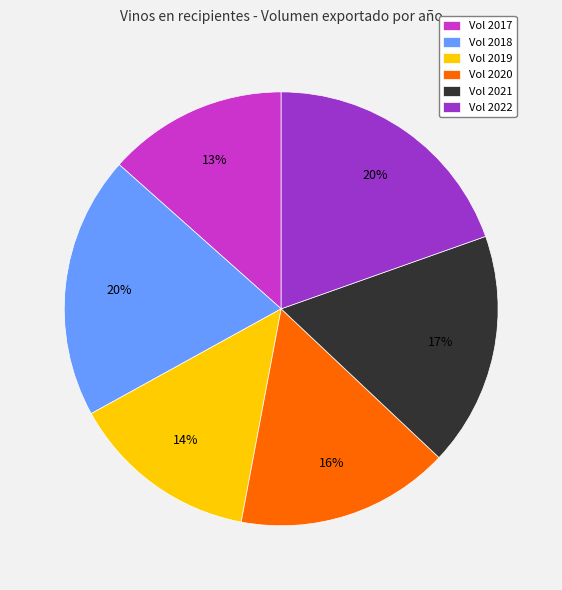

Do Vol 2019 and Vol 2022 together represent more than half of the pie?

No